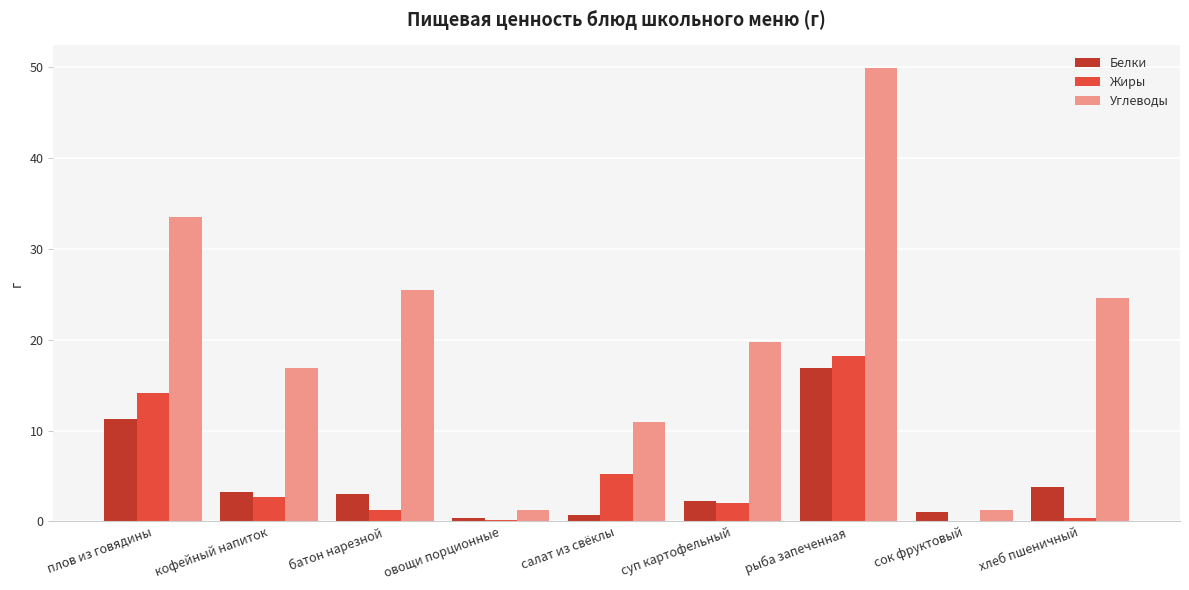

How many groups of bars are there?

9